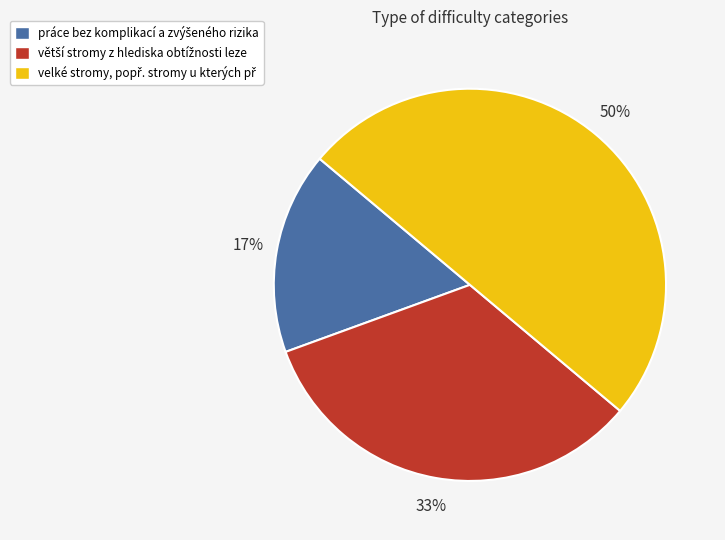

To the nearest percent, what is the average slice percentage?

33%